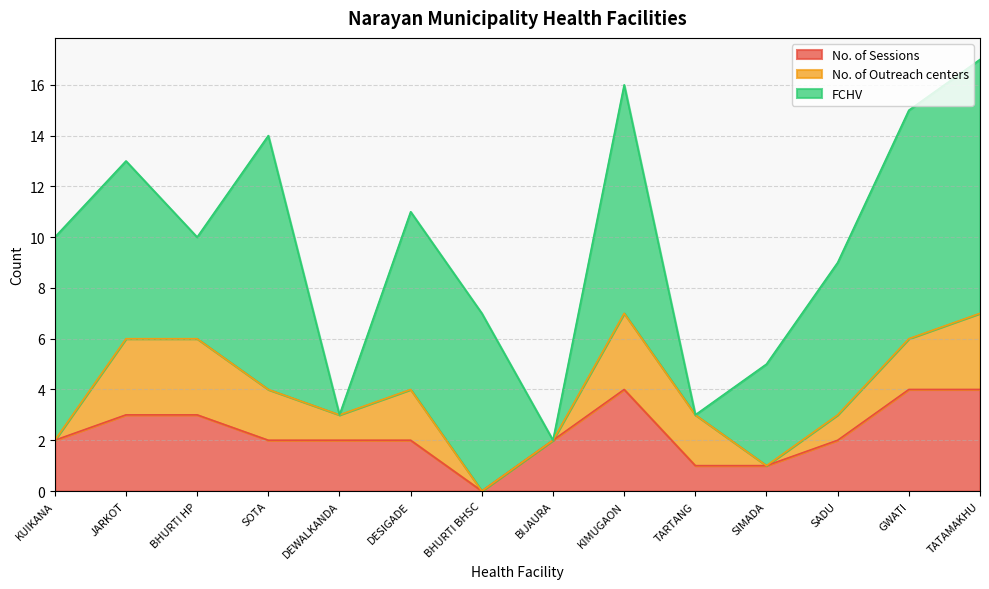

Reading left to right, extract all data points from this chart.

No. of Sessions: 2	3	3	2	2	2	0	2	4	1	1	2	4	4
No. of Outreach centers: 0	3	3	2	1	2	0	0	3	2	0	1	2	3
FCHV: 8	7	4	10	0	7	7	0	9	0	4	6	9	10